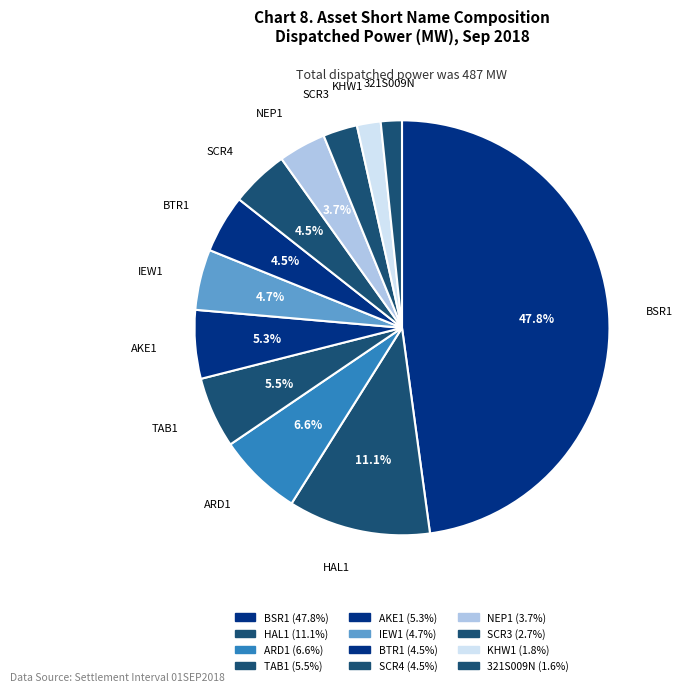

How many segments does this pie chart have?

12